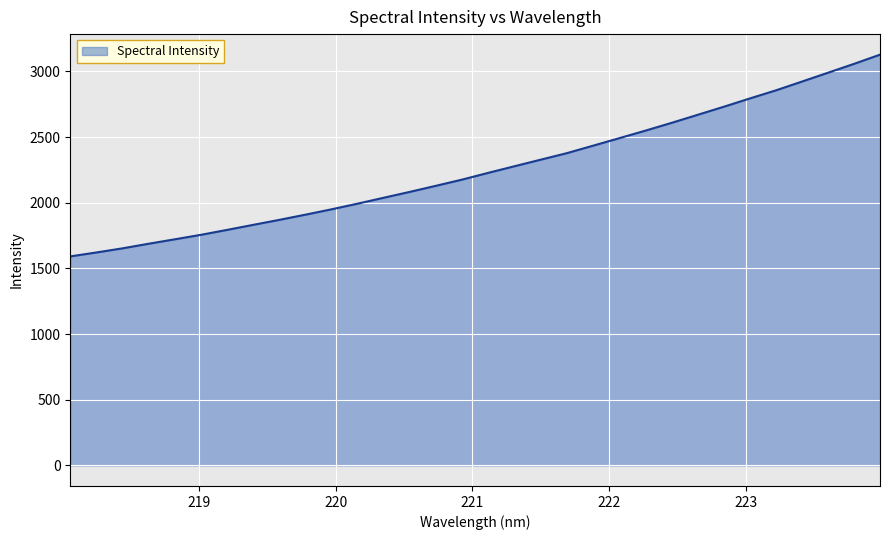

What is the greatest value displayed?

3127.6